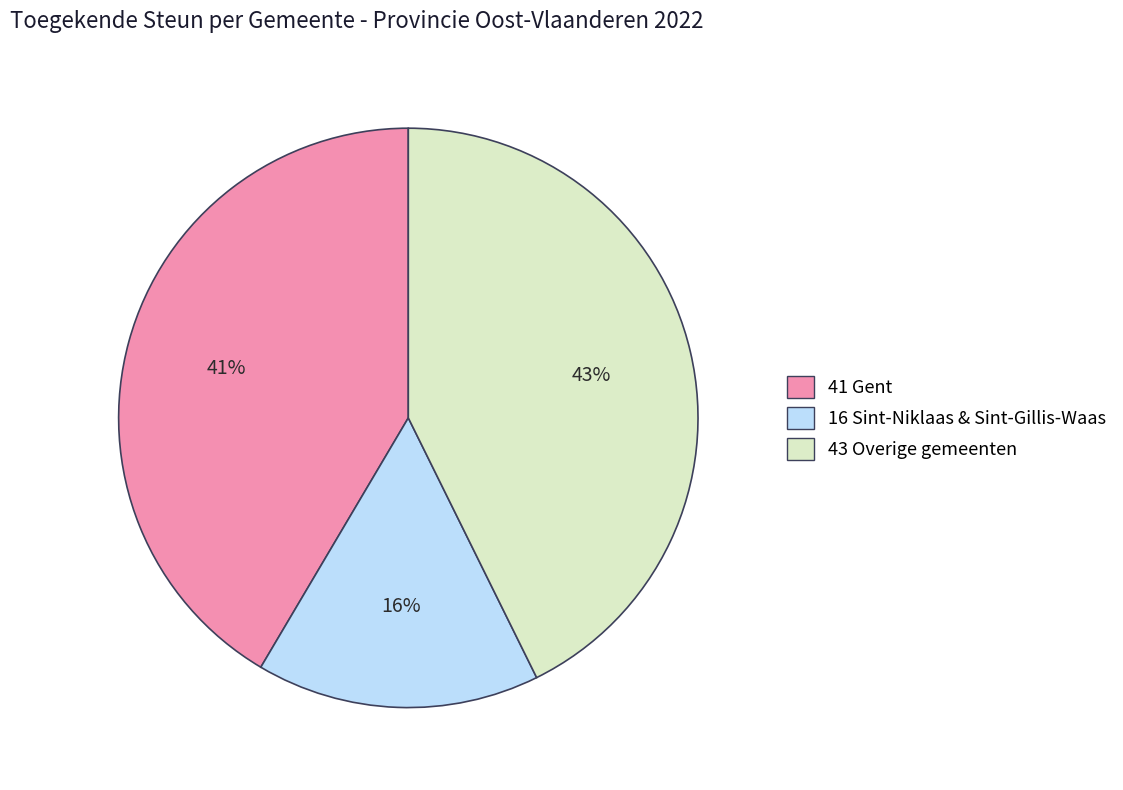

Which category has the biggest portion of the pie?

43 Overige gemeenten